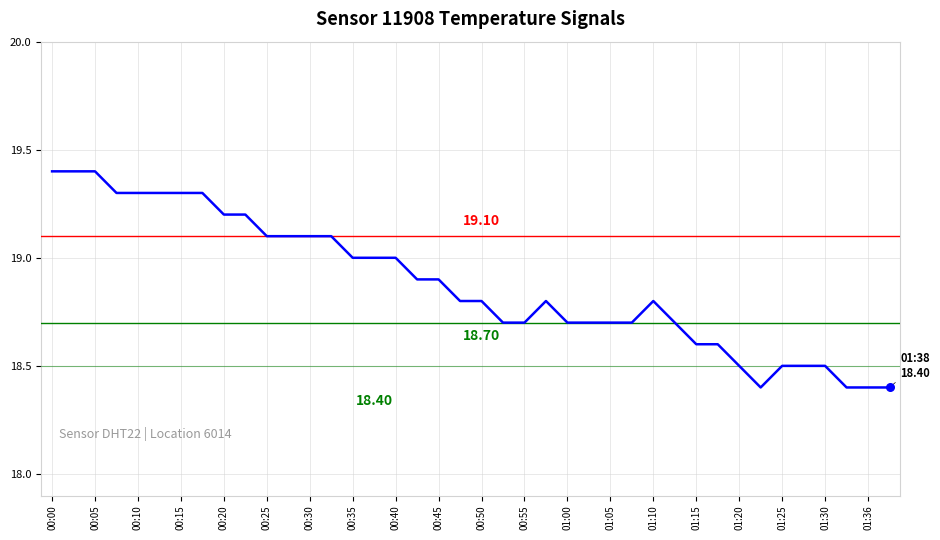

What is the difference between the maximum and minimum values?

1.0